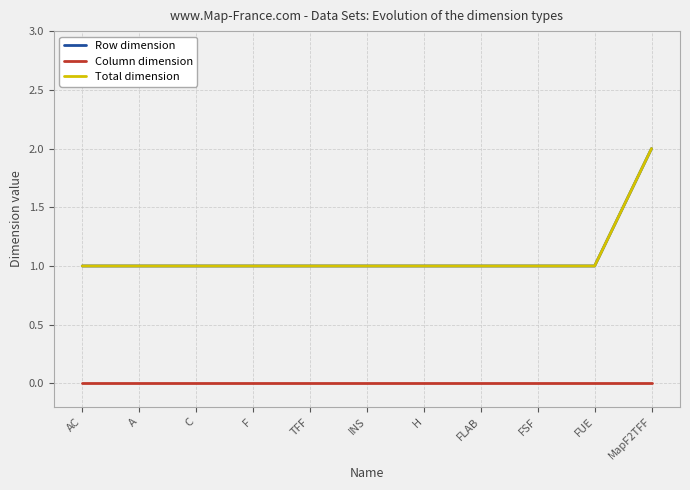

Is this an area chart (filled region under the line)?

No